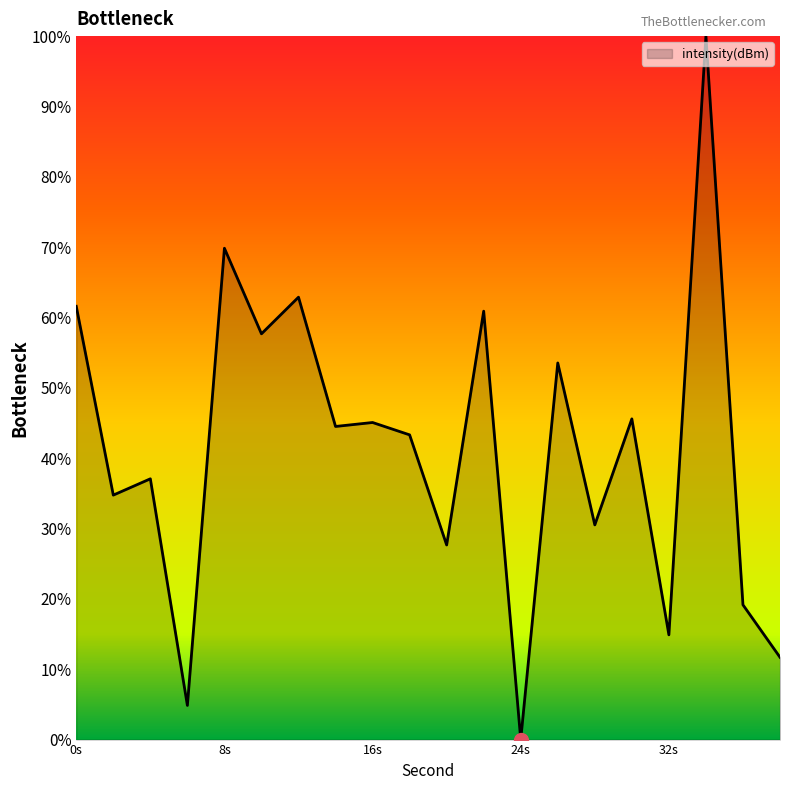

What is the greatest value displayed?

100.0